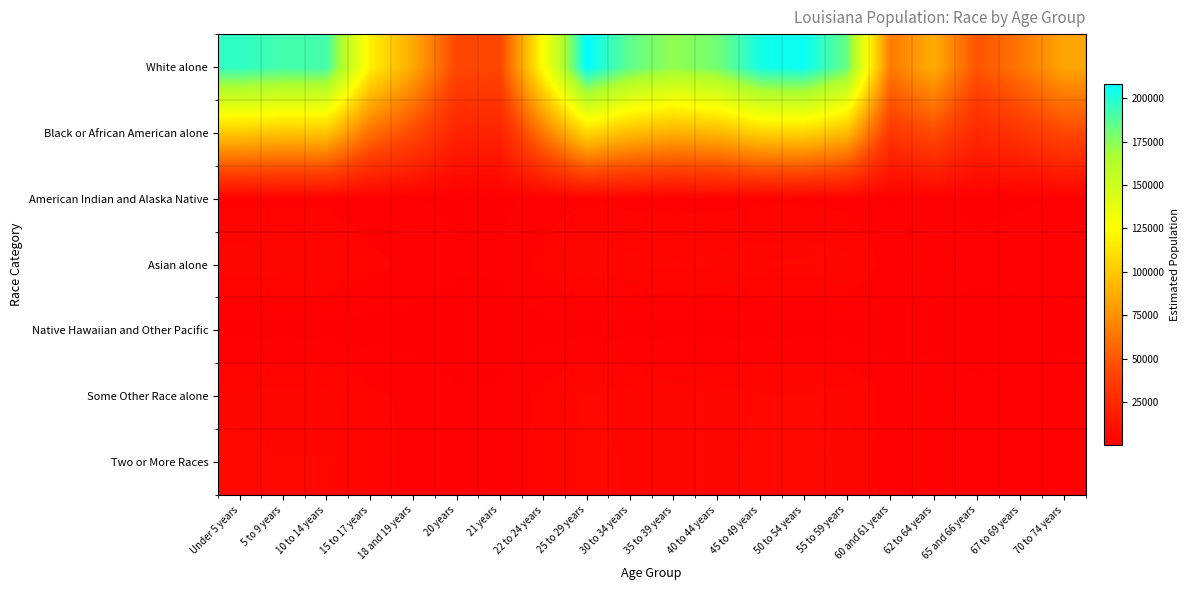

Reading right to left, what are all the values shown in this chart?

White alone: 70 to 74 years=83601.7	67 to 69 years=63627.3	65 and 66 years=47962.3	62 to 64 years=87154.6	60 and 61 years=64869.2	55 to 59 years=183037.3	50 to 54 years=206036.5	45 to 49 years=203357.0	40 to 44 years=180255.1	35 to 39 years=172972.2	30 to 34 years=184877.3	25 to 29 years=208286.3	22 to 24 years=126560.9	21 years=42394.2	20 years=42699.5	18 and 19 years=85223.9	15 to 17 years=119217.3	10 to 14 years=191964.3	5 to 9 years=191667.8	Under 5 years=196609.0
Black or African American alone: 70 to 74 years=42811.9	67 to 69 years=32583.2	65 and 66 years=24561.2	62 to 64 years=44631.3	60 and 61 years=33219.1	55 to 59 years=93732.2	50 to 54 years=105510.0	45 to 49 years=104137.8	40 to 44 years=92307.5	35 to 39 years=88578.0	30 to 34 years=94674.5	25 to 29 years=106662.1	22 to 24 years=64811.0	21 years=21709.8	20 years=21866.2	18 and 19 years=43642.6	15 to 17 years=61050.4	10 to 14 years=98303.7	5 to 9 years=98151.9	Under 5 years=100682.2
American Indian and Alaska Native: 70 to 74 years=901.4	67 to 69 years=686.0	65 and 66 years=517.1	62 to 64 years=939.7	60 and 61 years=699.4	55 to 59 years=1973.5	50 to 54 years=2221.4	45 to 49 years=2192.5	40 to 44 years=1943.5	35 to 39 years=1864.9	30 to 34 years=1993.3	25 to 29 years=2245.7	22 to 24 years=1364.5	21 years=457.1	20 years=460.4	18 and 19 years=918.9	15 to 17 years=1285.4	10 to 14 years=2069.7	5 to 9 years=2066.5	Under 5 years=2119.8
Asian alone: 70 to 74 years=2067.3	67 to 69 years=1573.3	65 and 66 years=1186.0	62 to 64 years=2155.1	60 and 61 years=1604.1	55 to 59 years=4526.1	50 to 54 years=5094.8	45 to 49 years=5028.5	40 to 44 years=4457.3	35 to 39 years=4277.2	30 to 34 years=4571.6	25 to 29 years=5150.4	22 to 24 years=3129.5	21 years=1048.3	20 years=1055.9	18 and 19 years=2107.4	15 to 17 years=2947.9	10 to 14 years=4746.8	5 to 9 years=4739.5	Under 5 years=4861.7
Native Hawaiian and Other Pacific: 70 to 74 years=57.9	67 to 69 years=44.0	65 and 66 years=33.2	62 to 64 years=60.3	60 and 61 years=44.9	55 to 59 years=126.7	50 to 54 years=142.6	45 to 49 years=140.7	40 to 44 years=124.8	35 to 39 years=119.7	30 to 34 years=128.0	25 to 29 years=144.2	22 to 24 years=87.6	21 years=29.3	20 years=29.6	18 and 19 years=59.0	15 to 17 years=82.5	10 to 14 years=132.9	5 to 9 years=132.7	Under 5 years=136.1
Some Other Race alone: 70 to 74 years=2040.6	67 to 69 years=1553.0	65 and 66 years=1170.7	62 to 64 years=2127.3	60 and 61 years=1583.4	55 to 59 years=4467.7	50 to 54 years=5029.0	45 to 49 years=4963.6	40 to 44 years=4399.7	35 to 39 years=4222.0	30 to 34 years=4512.6	25 to 29 years=5083.9	22 to 24 years=3089.2	21 years=1034.8	20 years=1042.2	18 and 19 years=2080.2	15 to 17 years=2909.9	10 to 14 years=4685.5	5 to 9 years=4678.3	Under 5 years=4798.9
Two or More Races: 70 to 74 years=2148.4	67 to 69 years=1635.1	65 and 66 years=1232.5	62 to 64 years=2239.7	60 and 61 years=1667.0	55 to 59 years=4703.6	50 to 54 years=5294.6	45 to 49 years=5225.8	40 to 44 years=4632.1	35 to 39 years=4445.0	30 to 34 years=4750.9	25 to 29 years=5352.4	22 to 24 years=3252.3	21 years=1089.4	20 years=1097.3	18 and 19 years=2190.0	15 to 17 years=3063.6	10 to 14 years=4933.0	5 to 9 years=4925.4	Under 5 years=5052.4